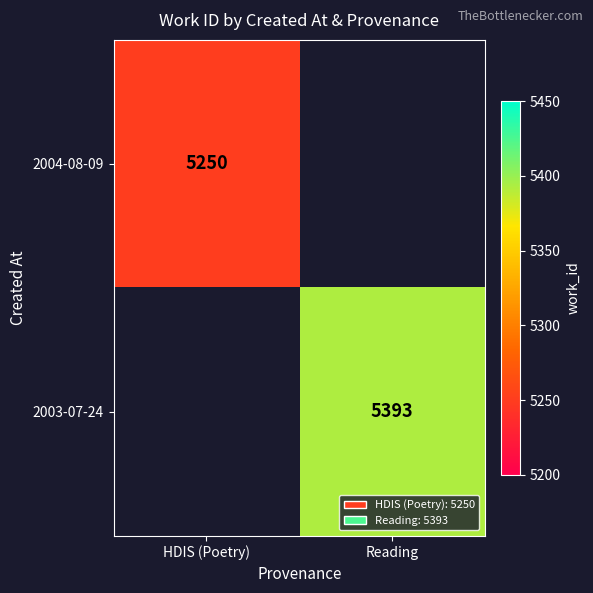

The 2004-08-09 series shows 6923 at HDIS (Poetry). True or false?

False